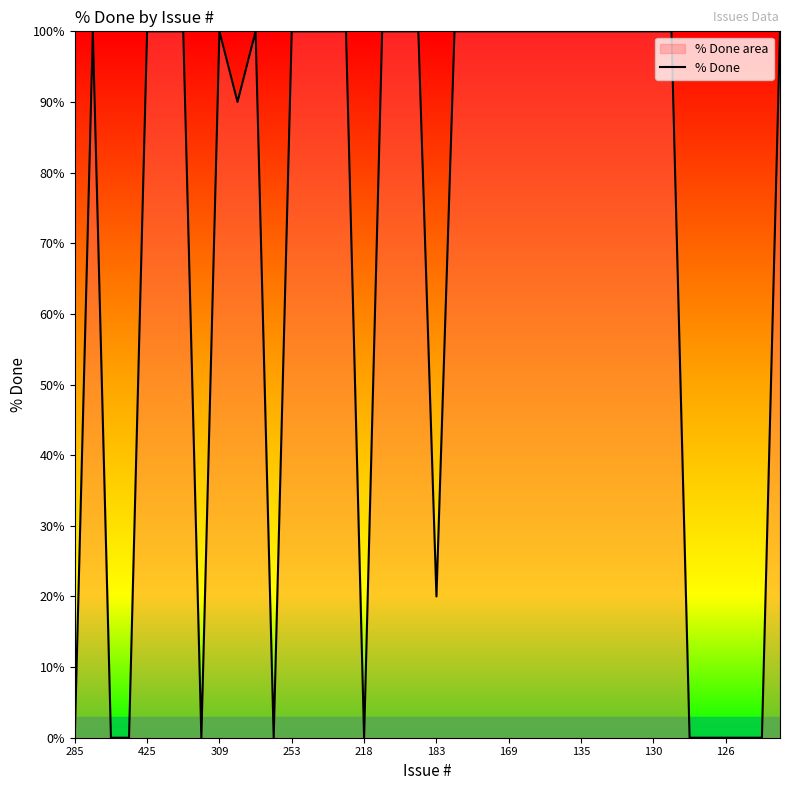

The chart shows a value of 0 at 126. True or false?

True